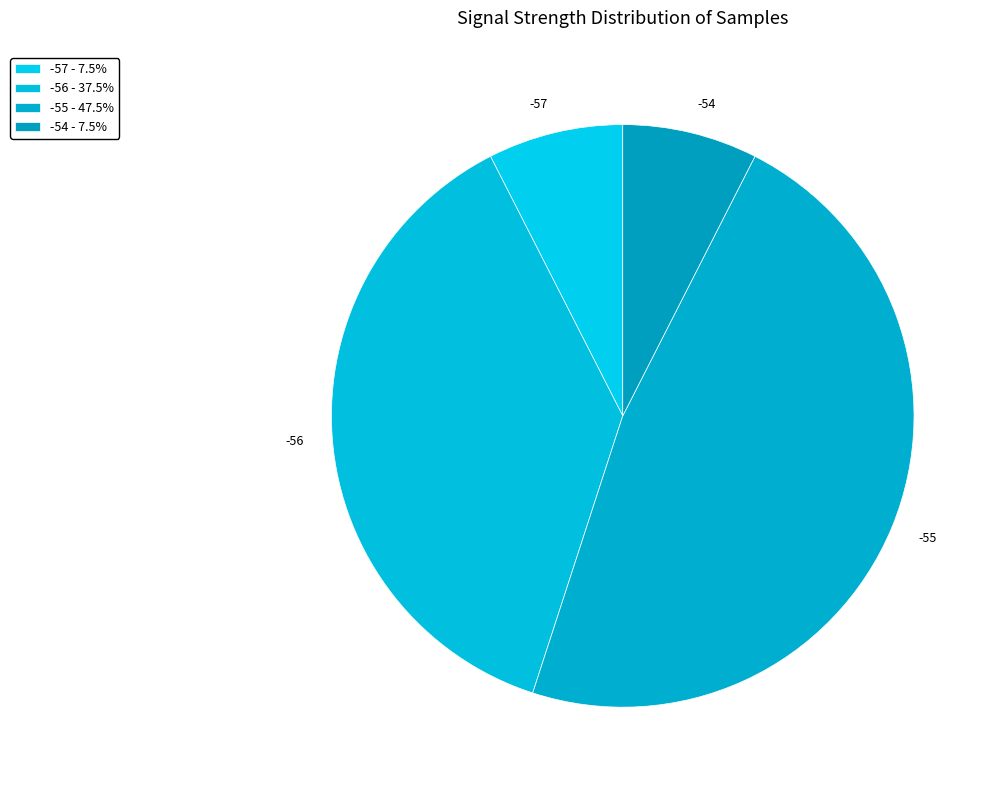

Combined, do -57 and -55 account for over 50%?

Yes